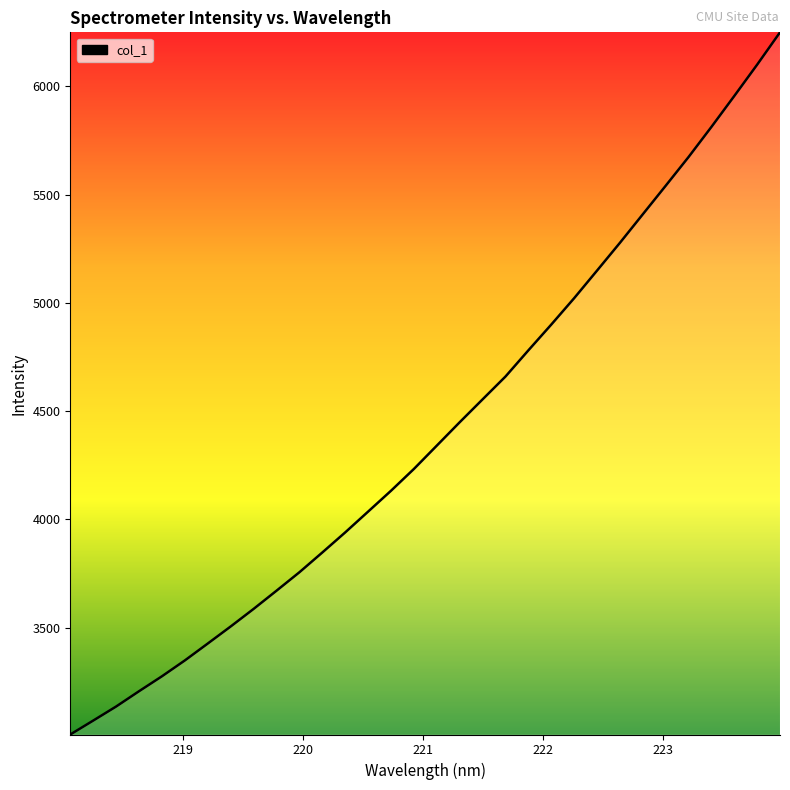

What is the greatest value displayed?

6248.8